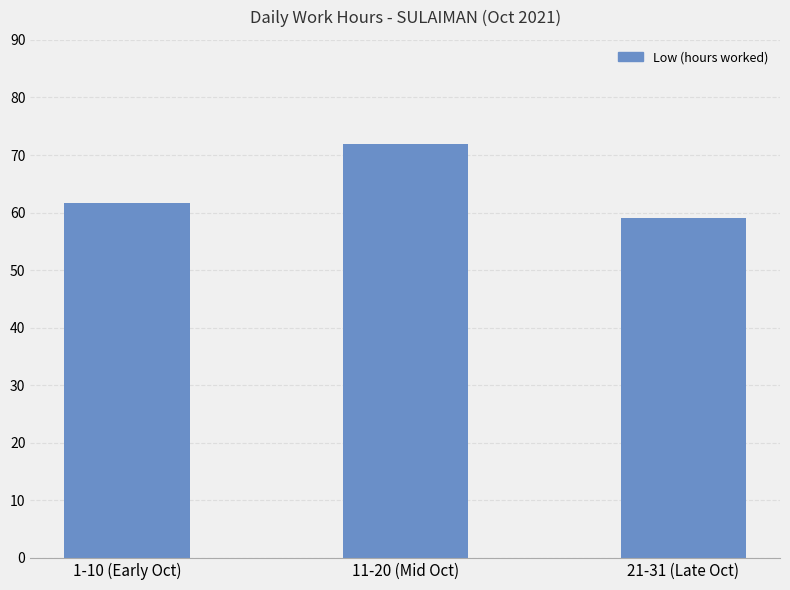

True or false: the data shows 44.7 at 11-20 (Mid Oct).

False